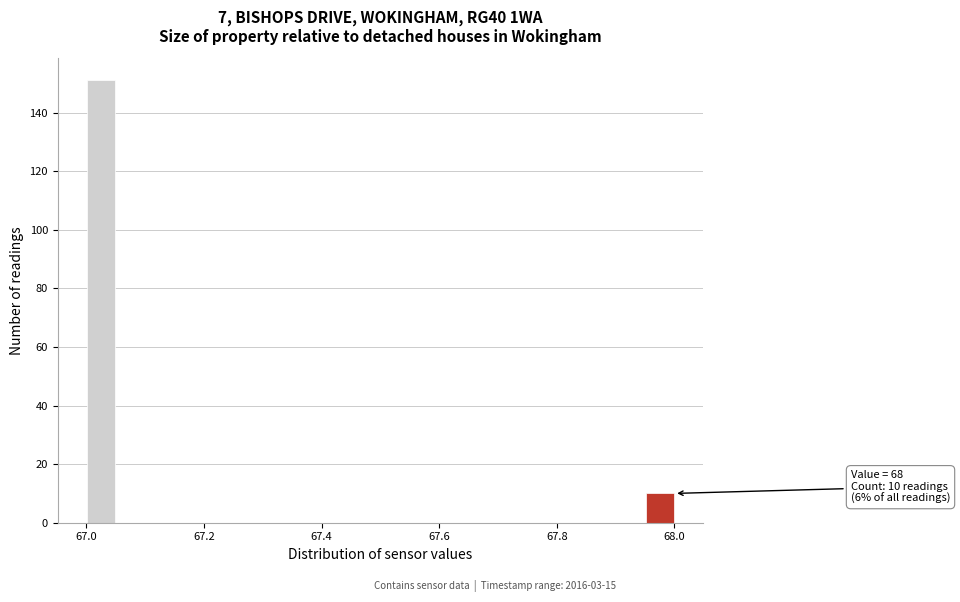

Around what value on the x-axis is the tallest bar? Give the approximate position of its centre, as read against the axis.

67.02